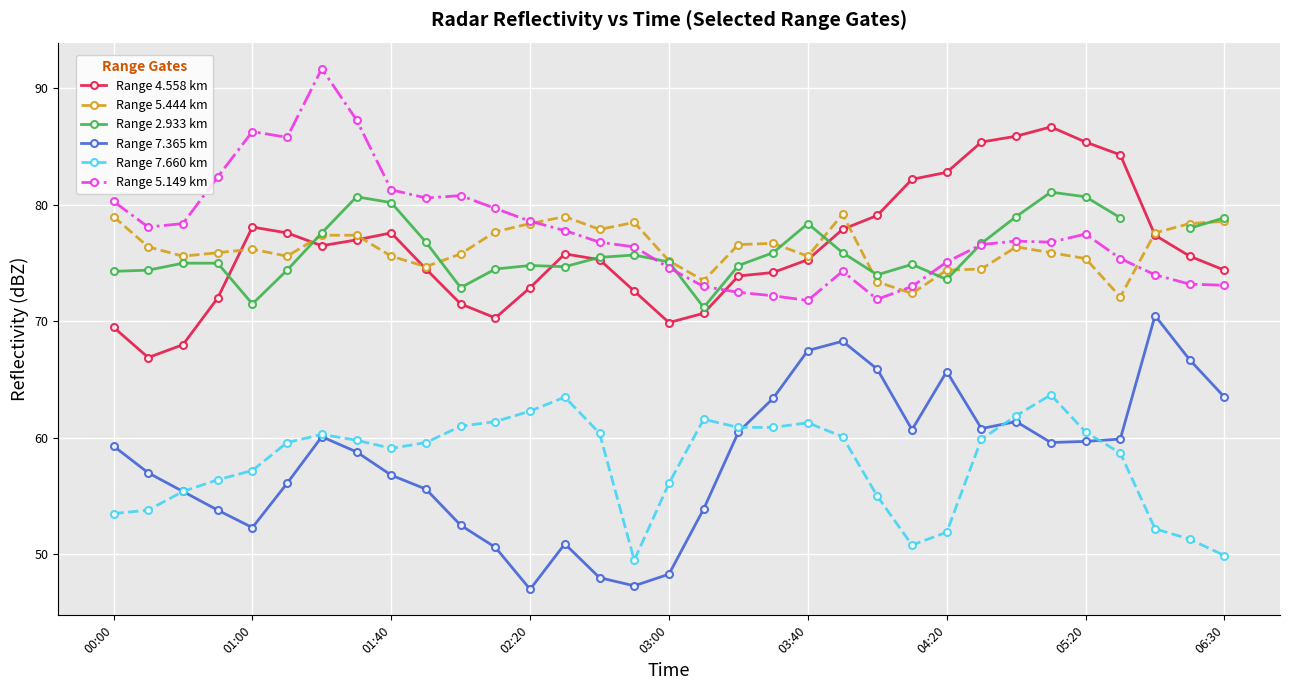

What is the maximum value for Range 7.365 km?

70.5